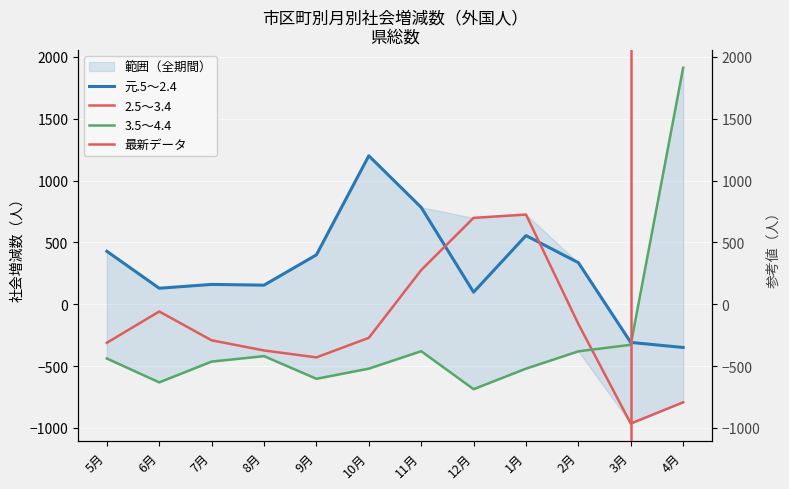

True or false: 2.5～3.4 has a value of 276 at 11月.

True